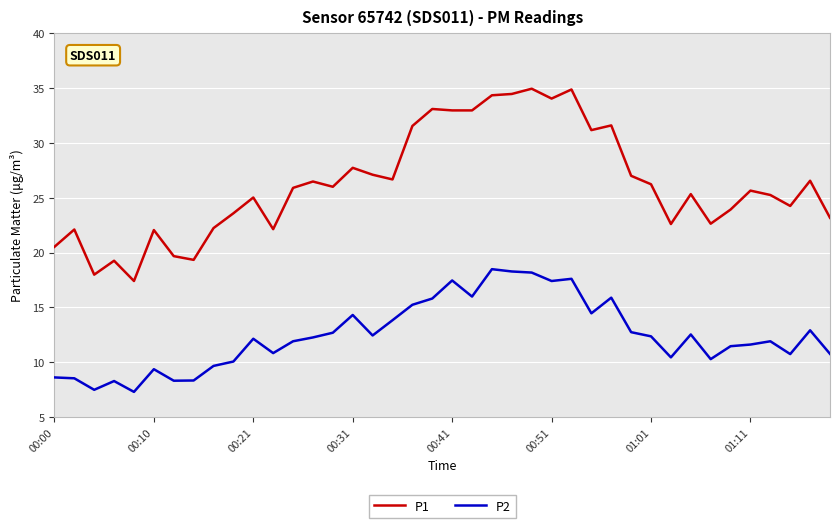

True or false: P1 and P2 cross at least once.

False